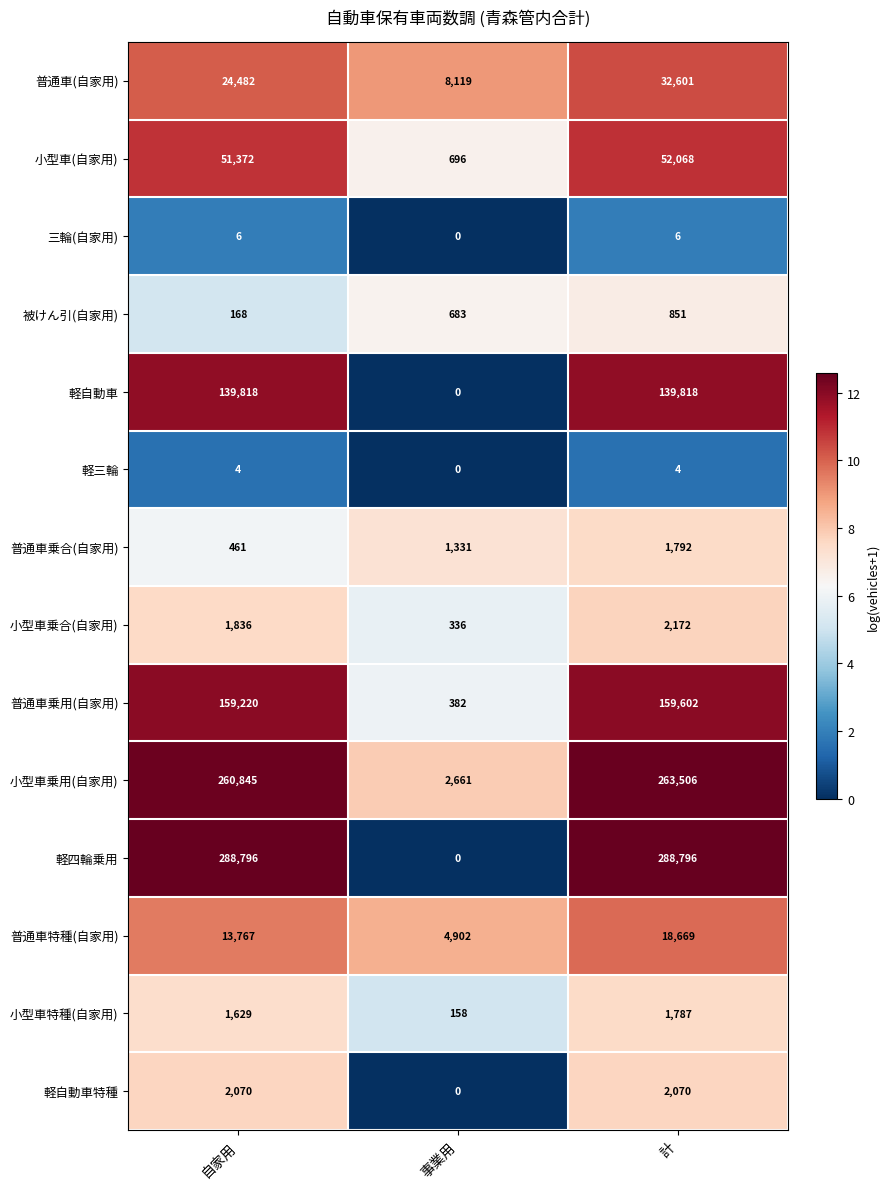

What is the difference between the maximum and minimum values in the 普通車乗用(自家用) series?

159220